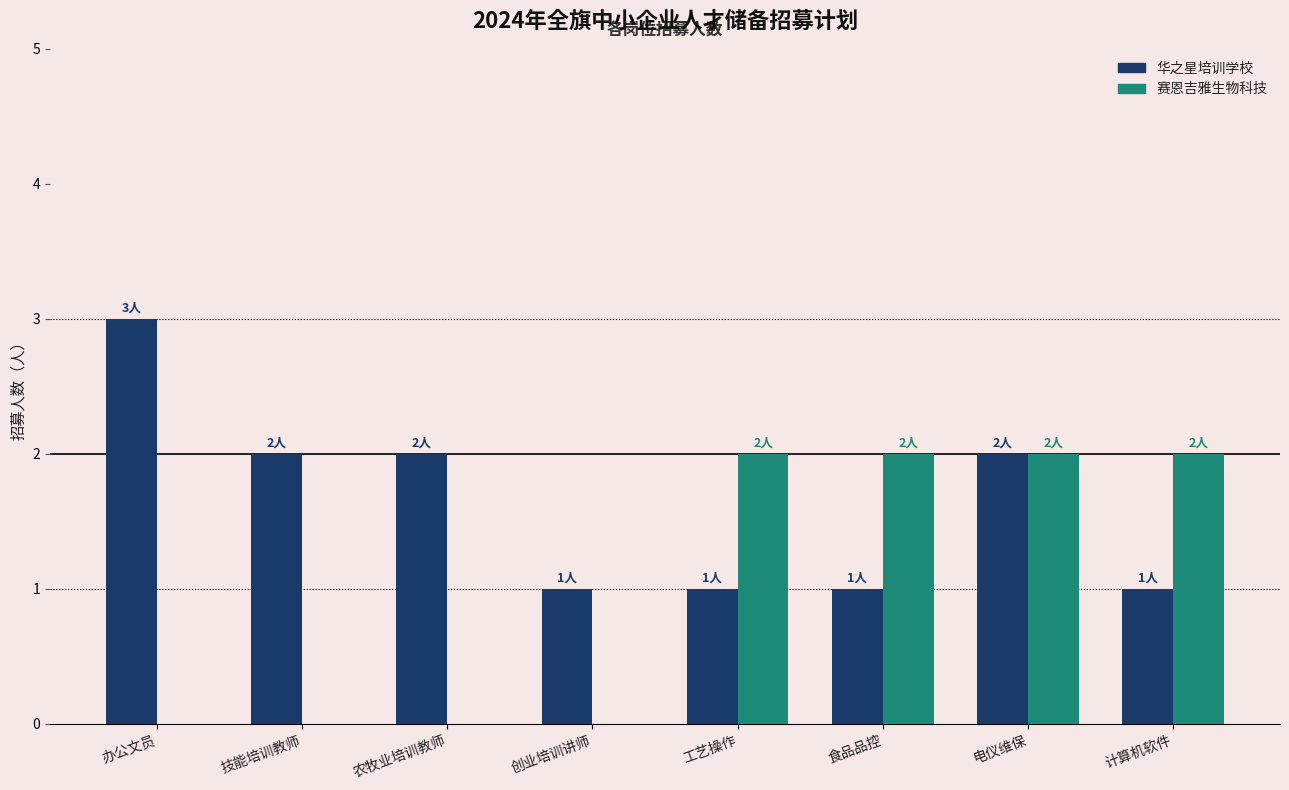

What are all the series names shown in the legend?

华之星培训学校, 赛恩吉雅生物科技